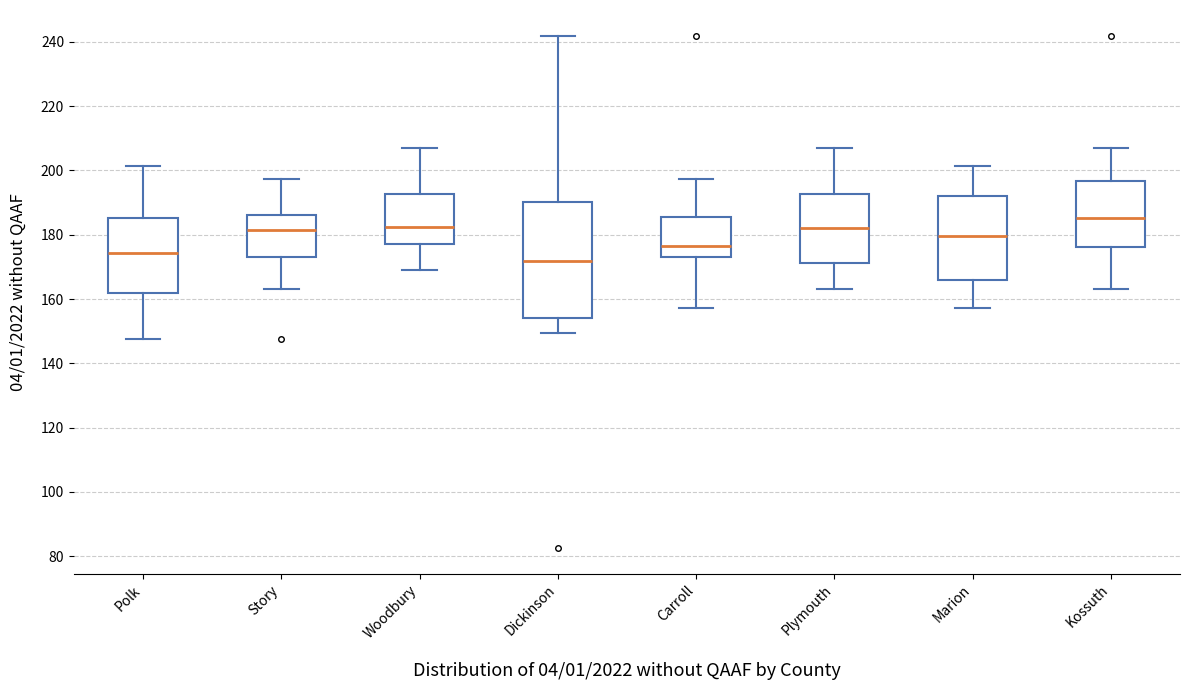

Which box is the tallest, from its lower edge to its upper edge?

Dickinson